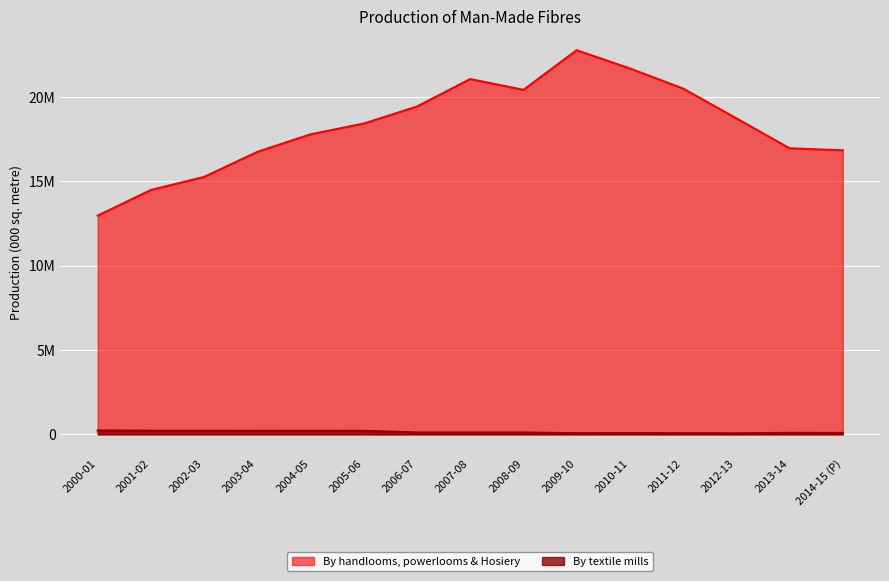

What is the value of the By textile mills point at the 1st from the left?

232000